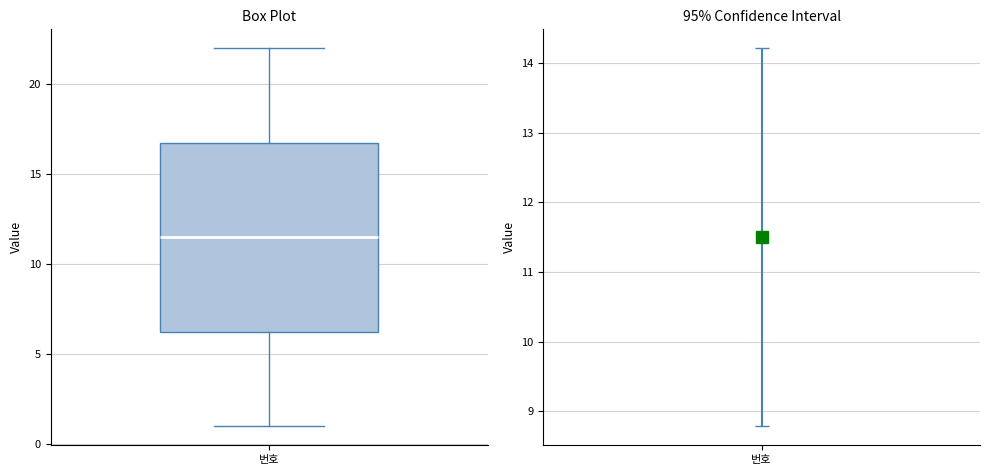

Read this box plot against the y-axis: the position of the median line, the range covered by the box, and the ends of both whiskers. The values are not printed on the chart, so give them approximately, as read against the axis.

median 11.5, box 6.5 to 17.0, whiskers 1.0 to 22.0